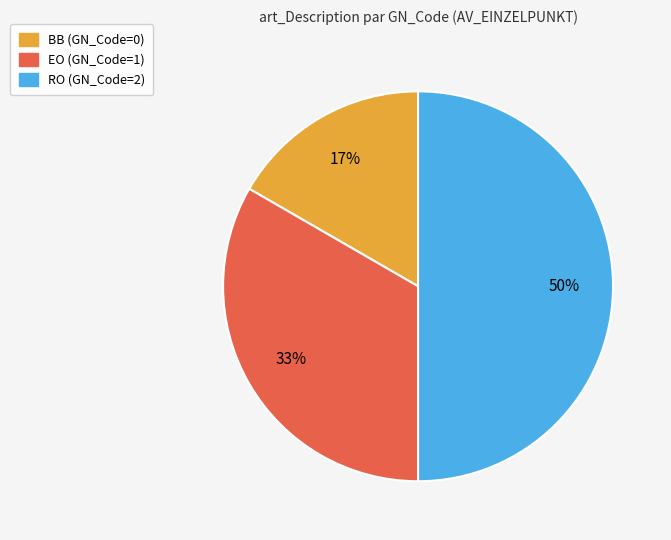

How many slices are in this pie chart?

3